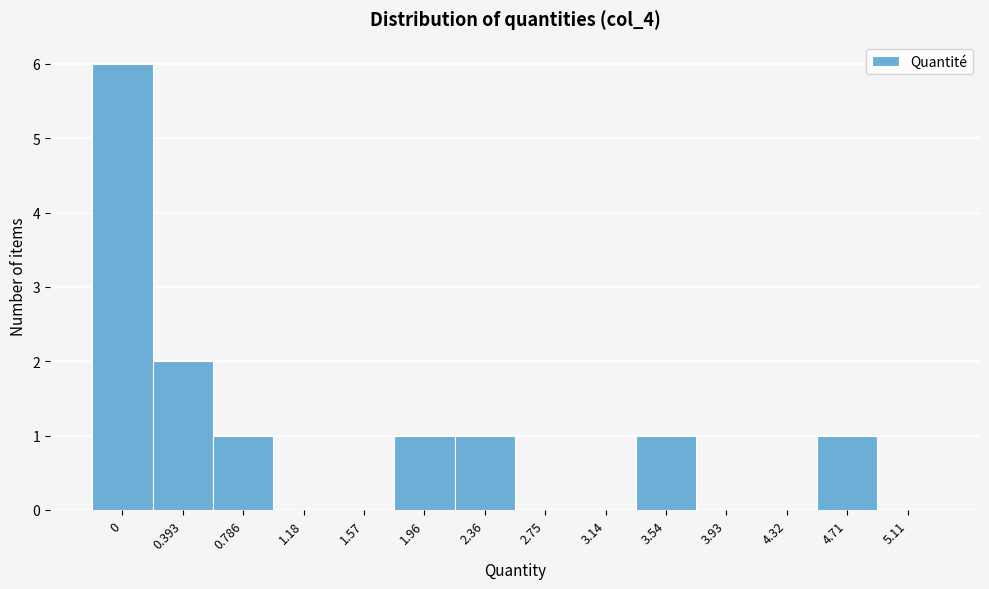

Reading right to left, transcribe all the data shown in this chart.

5.11=0	4.71=1	4.32=0	3.93=0	3.54=1	3.14=0	2.75=0	2.36=1	1.96=1	1.57=0	1.18=0	0.786=1	0.393=2	0=6